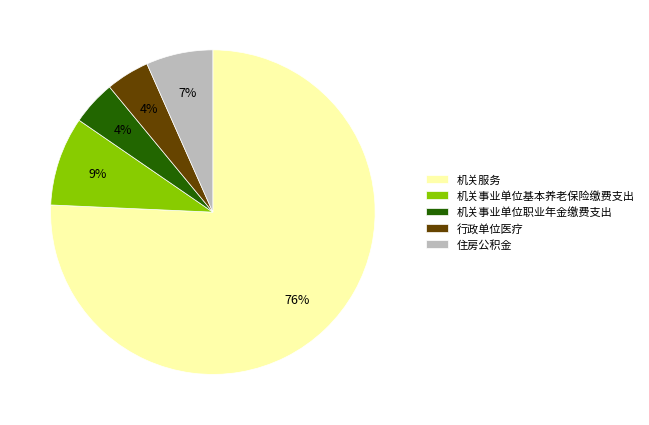

Which has a higher value, 机关事业单位基本养老保险缴费支出 or 机关事业单位职业年金缴费支出?

机关事业单位基本养老保险缴费支出